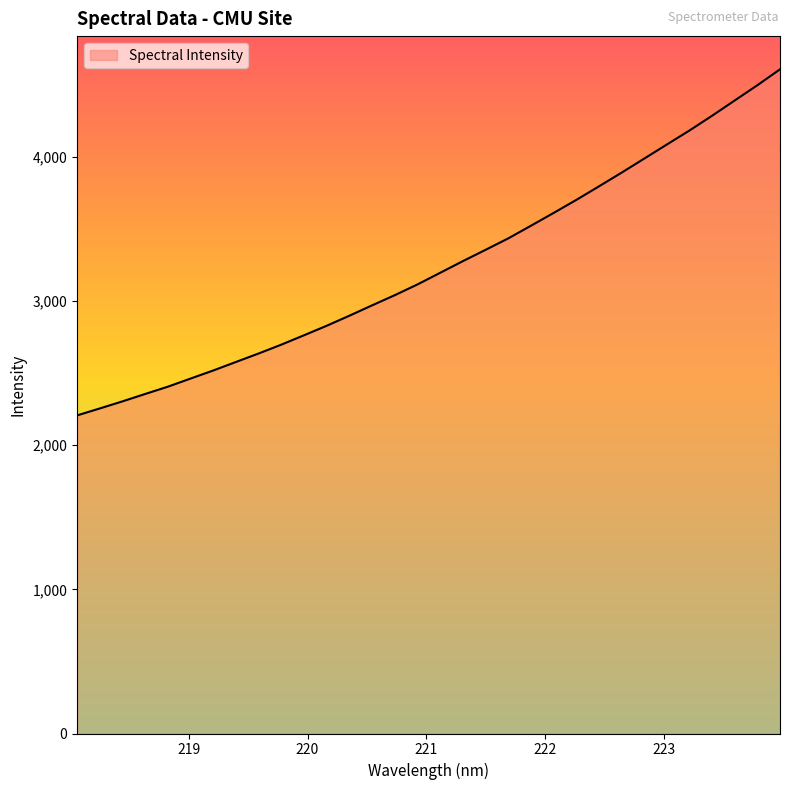

What is the maximum value shown in the chart?

4608.9